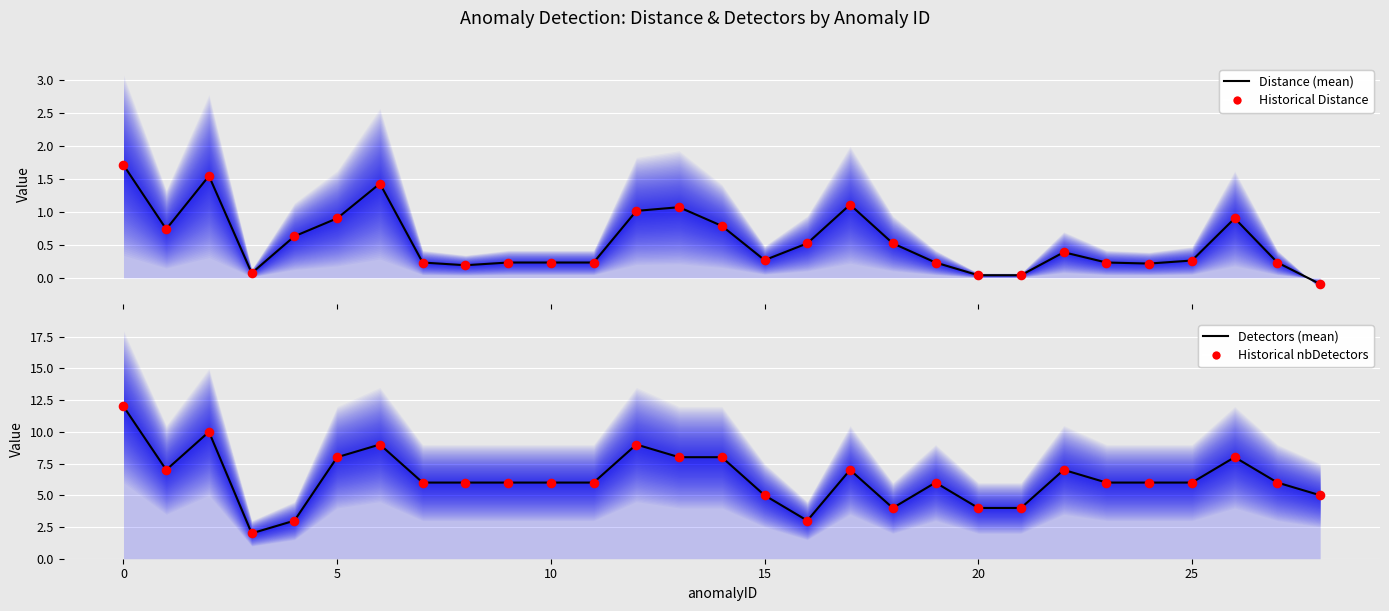

What are all the series names shown in the legend?

Distance (mean), Historical Distance, Detectors (mean), Historical nbDetectors